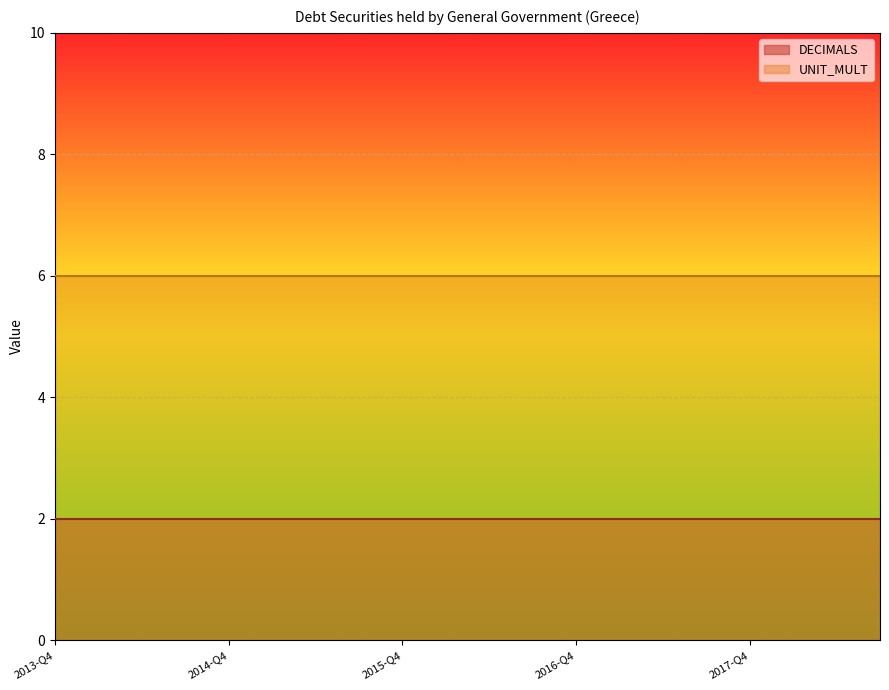

At which category is the sum across all series the highest?

2013-Q4